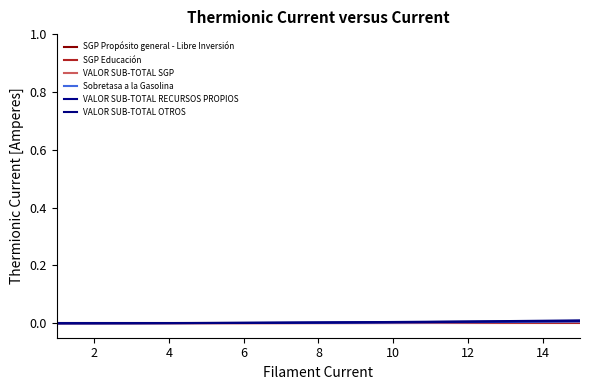

What are all the series names shown in the legend?

SGP Propósito general - Libre Inversión, SGP Educación, VALOR SUB-TOTAL SGP, Sobretasa a la Gasolina, VALOR SUB-TOTAL RECURSOS PROPIOS, VALOR SUB-TOTAL OTROS